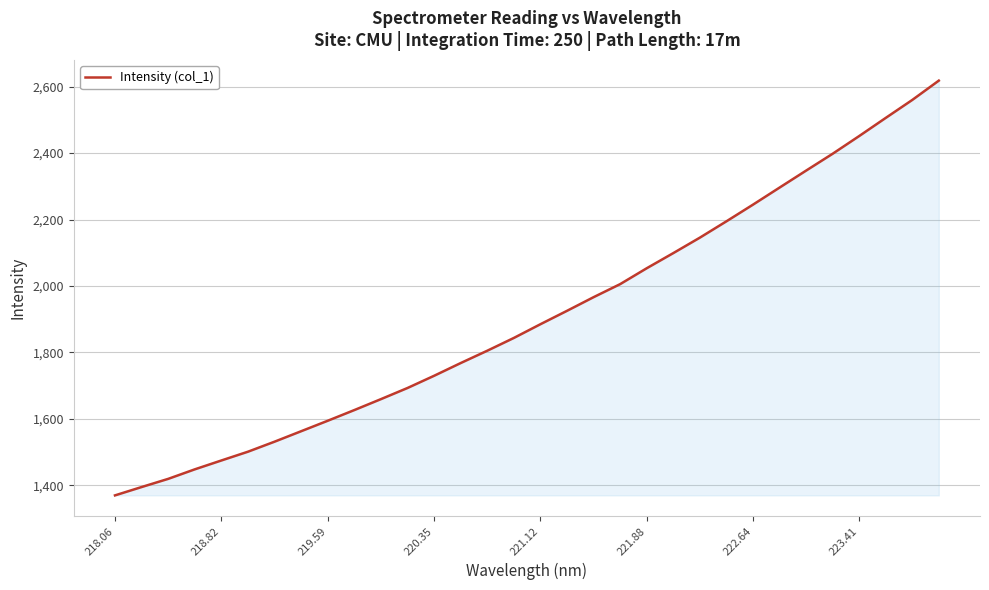

What is the difference between the maximum and minimum values?

1248.2